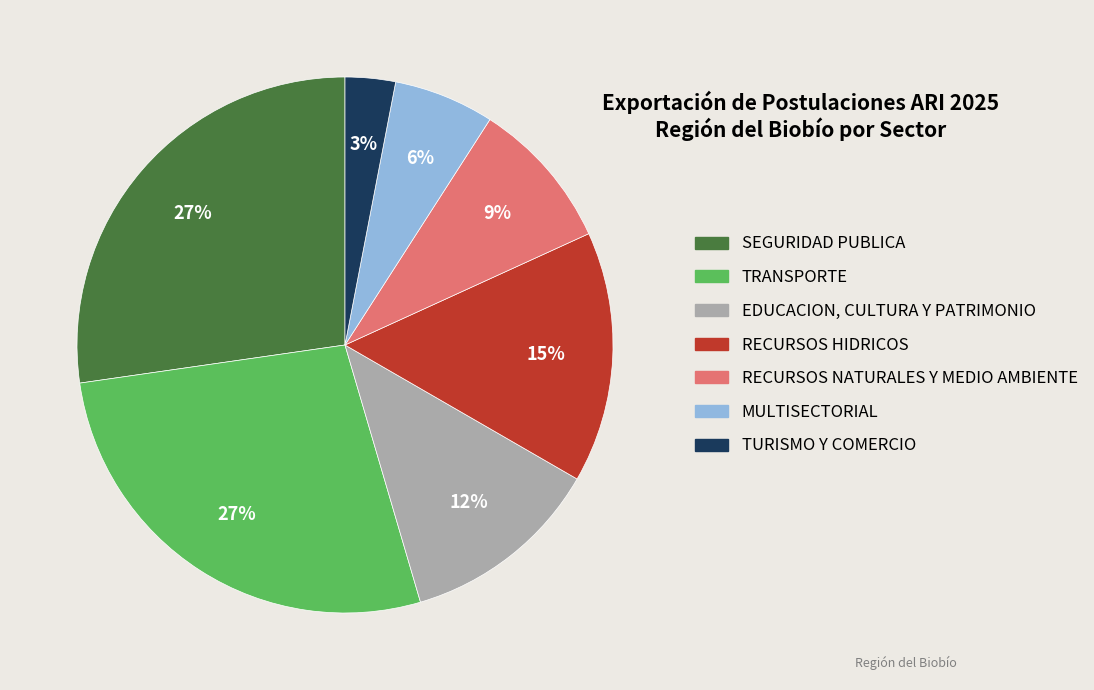

How many segments does this pie chart have?

7